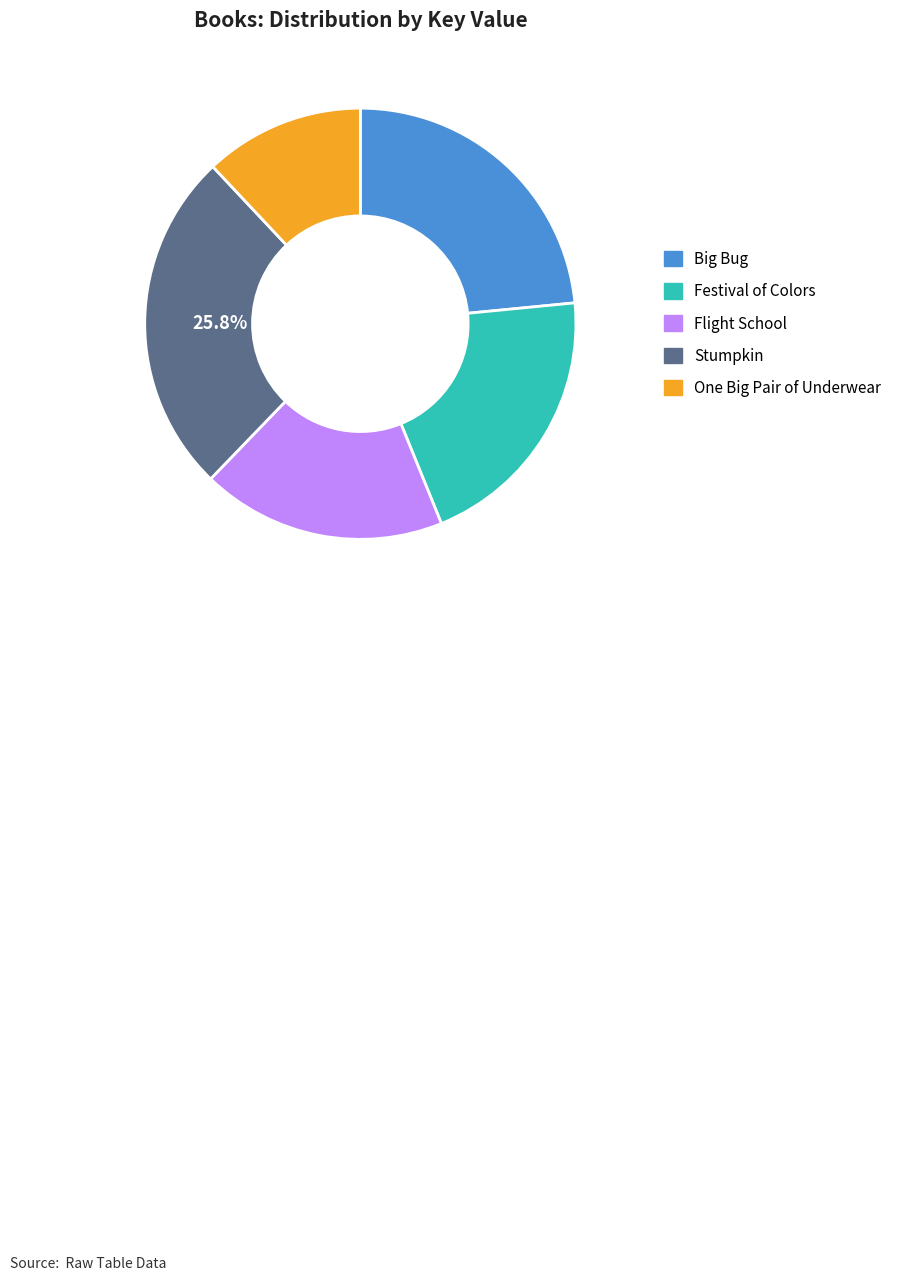

How many segments does this pie chart have?

5